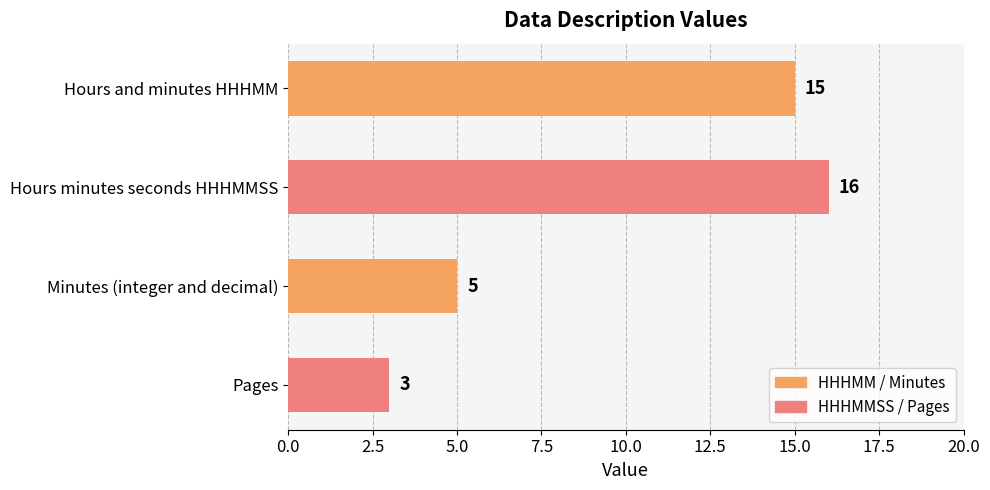

Which category has the highest value across all series?

Hours minutes seconds HHHMMSS